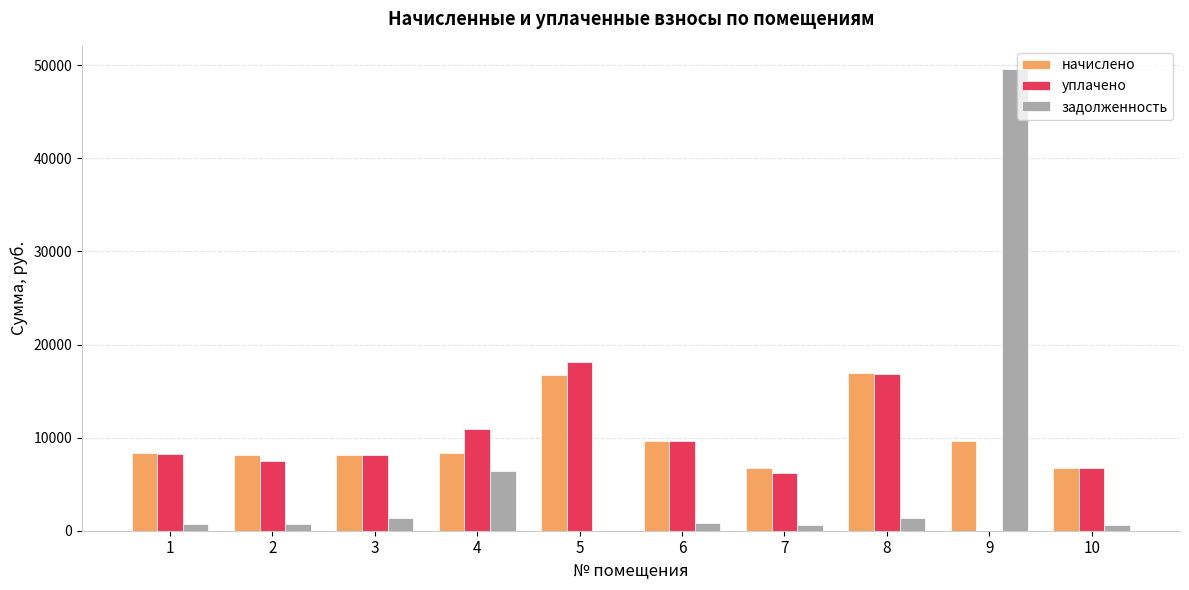

What is the sum of all задолженность values?

62071.0